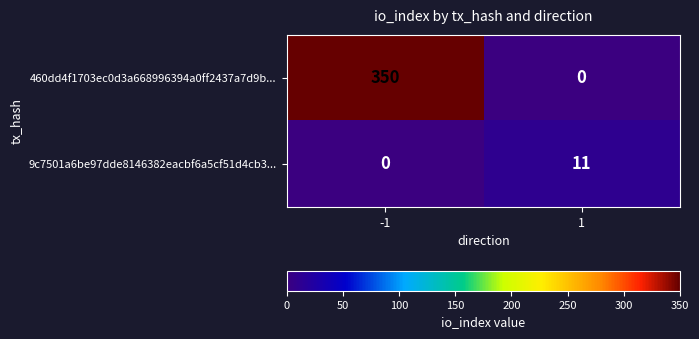

Which series changed the most between -1 and 1?

460dd4f1703ec0d3a668996394a0ff2437a7d9b...